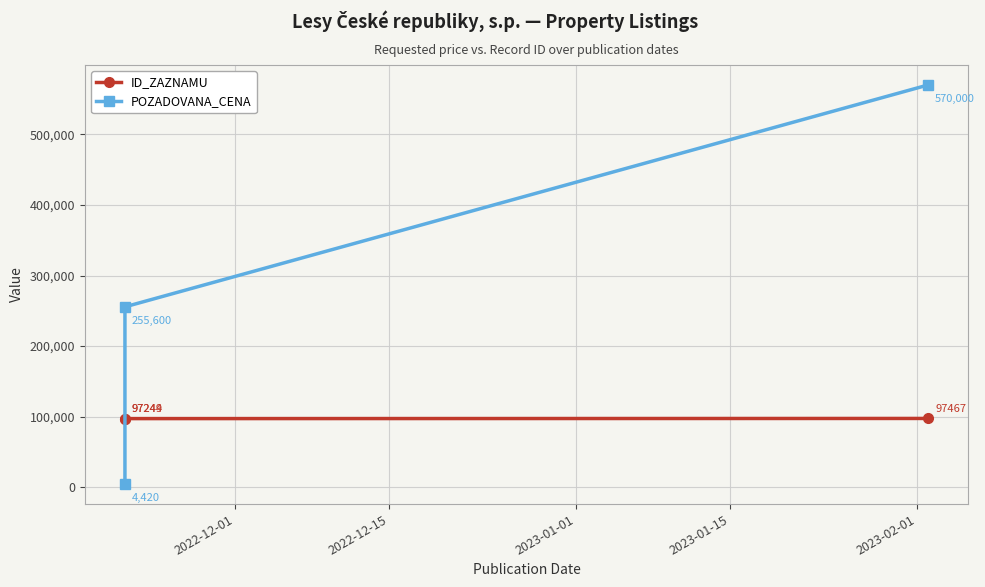

Count the POZADOVANA_CENA values in the range 4420 to 570000.

3